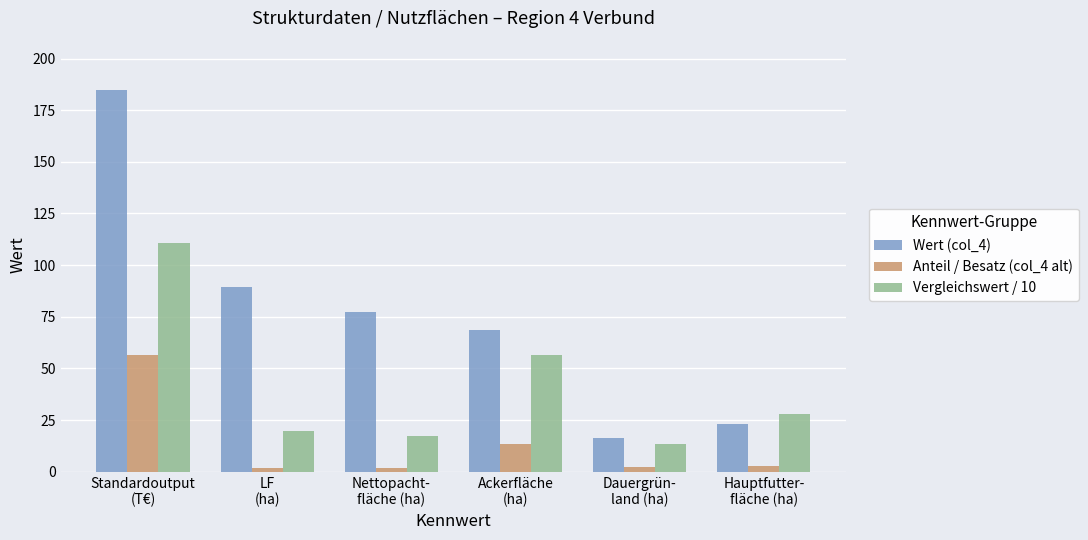

How many bars are there in total?

18